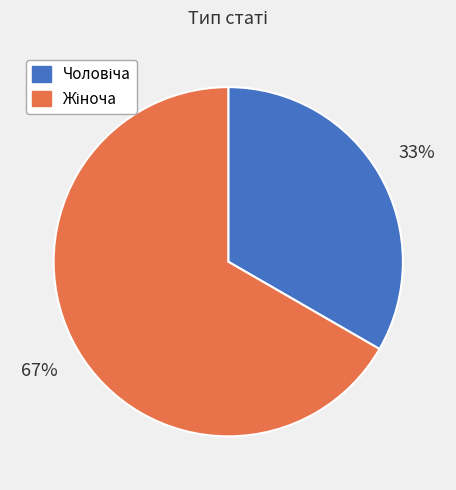

Is there a majority slice in this chart?

Yes